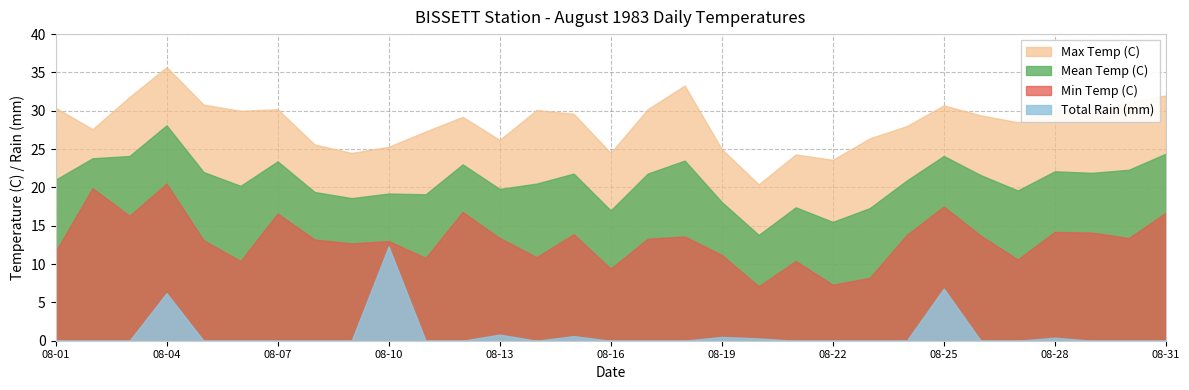

The value of Min Temp (C) at 08-04 is 20.5. True or false?

True